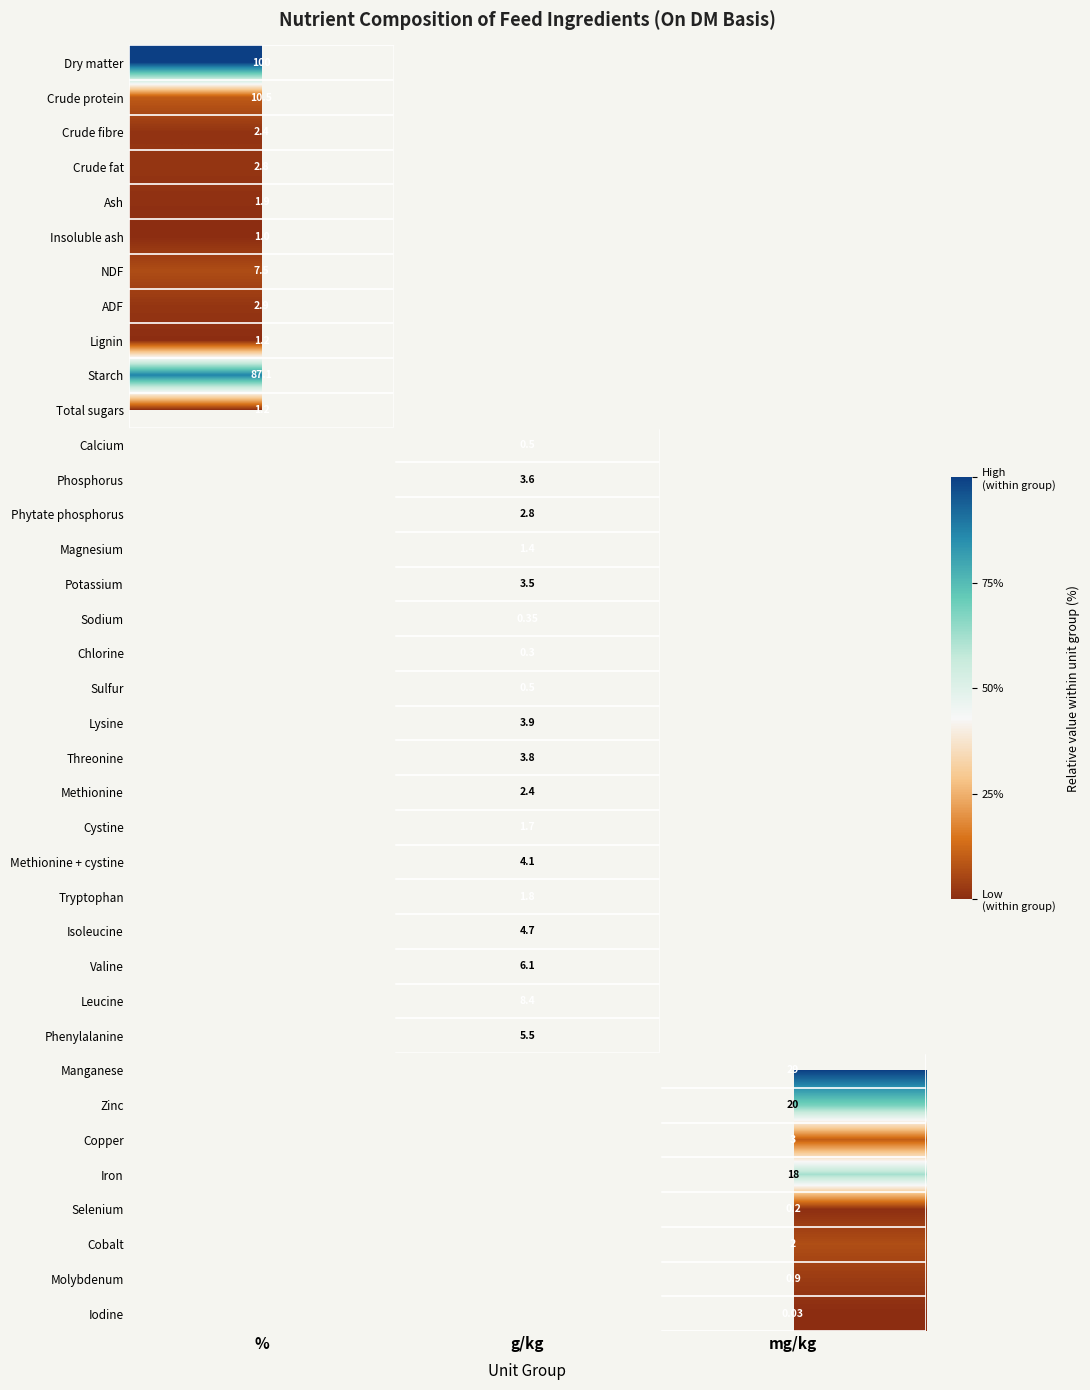

How many series are shown in this chart?

37